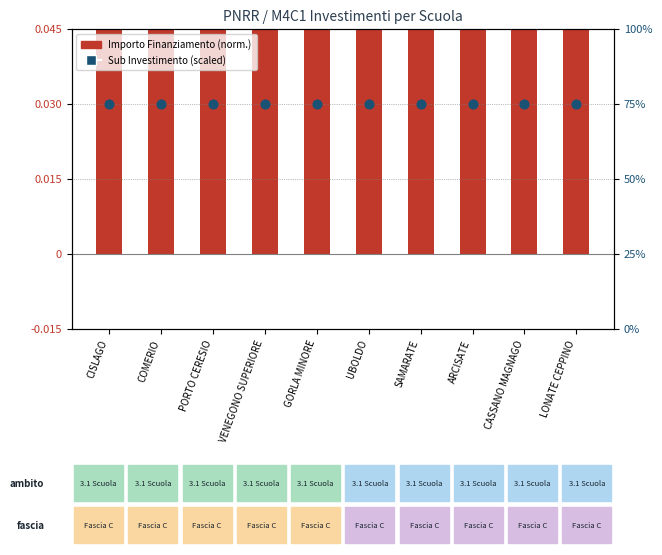

Which series contains the highest Y value?

Sub Investimento (scaled)